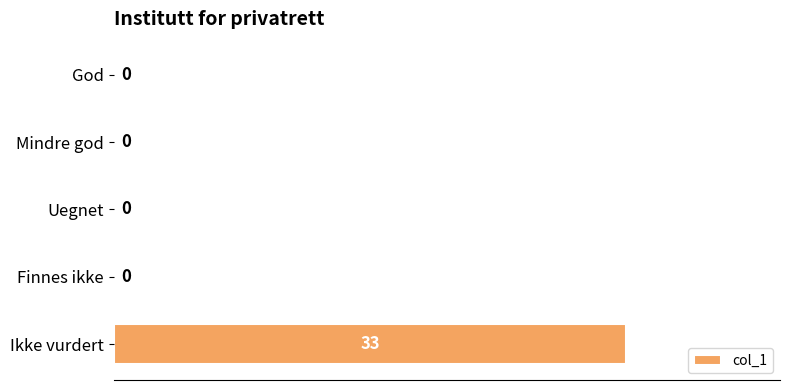

Is it true that the value at Mindre god is 0?

True